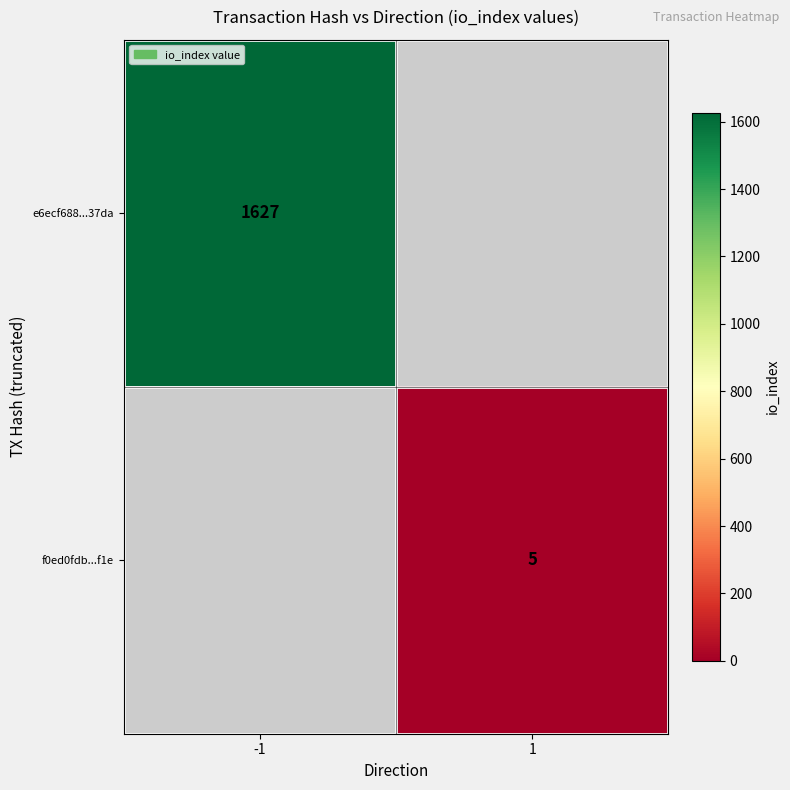

The f0ed0fdb...f1e series shows 2 at 1. True or false?

False